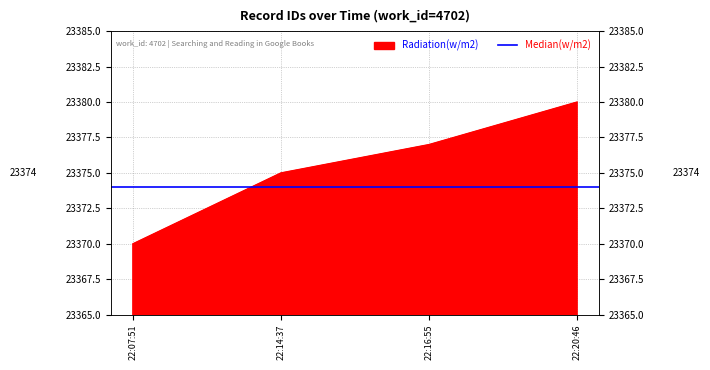

Reading left to right, extract all data points from this chart.

23370	23375	23377	23380